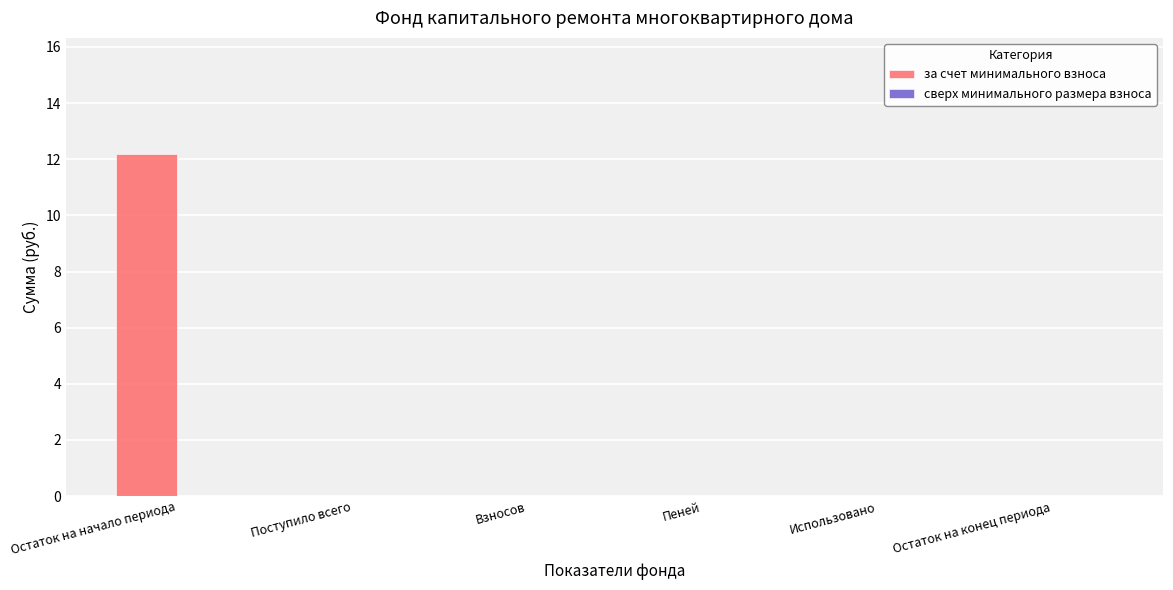

What is the change in value from Остаток на начало периода to Использовано?

-12.2